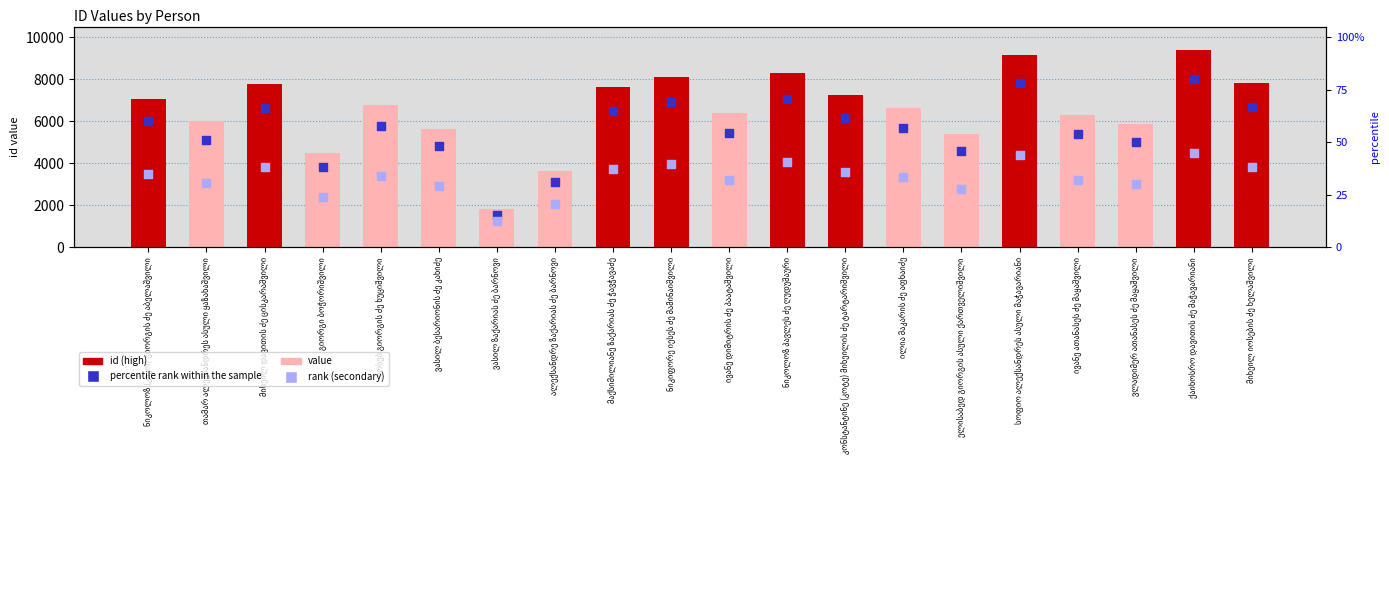

Which has a higher value, ელისაბედ გიორგის ასული ქართველიშვილი or ივანე დიმიტრის ძე პაატაშვილი?

ივანე დიმიტრის ძე პაატაშვილი